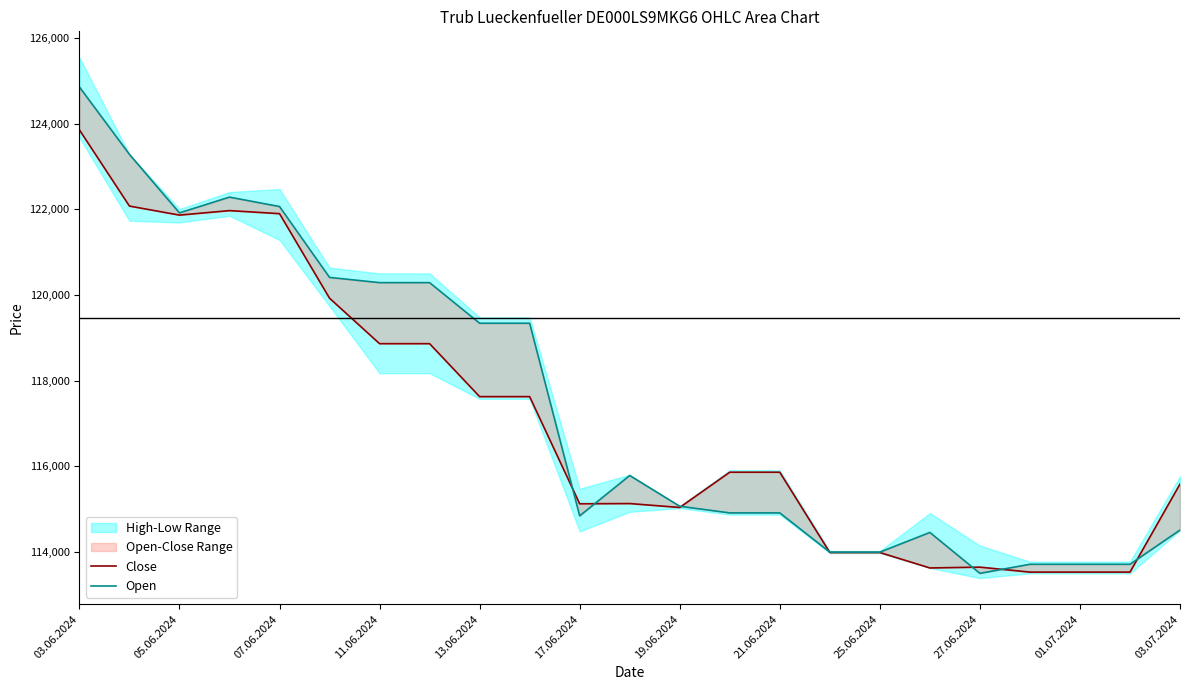

True or false: Open and Close intersect in this chart.

True